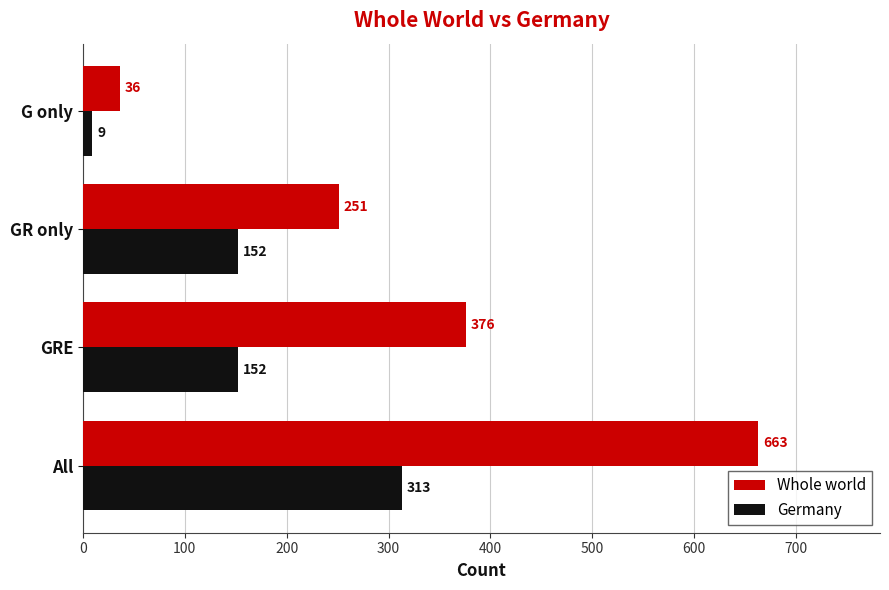

List the series in order of their overall mean, highest first.

Whole world, Germany